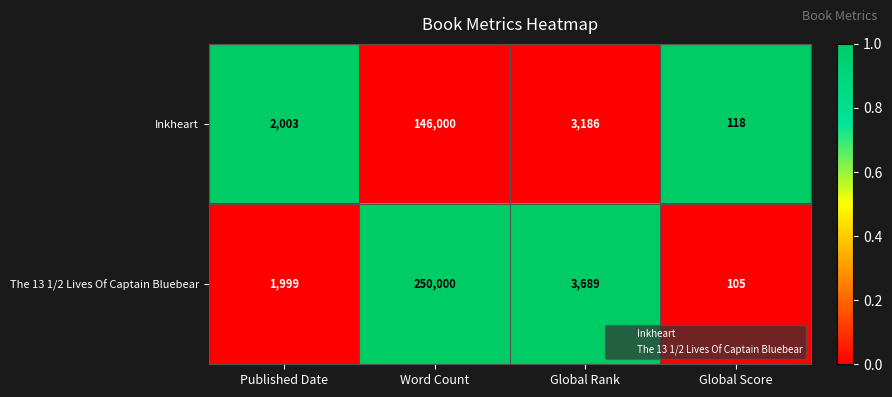

How many data points does each series have?

4